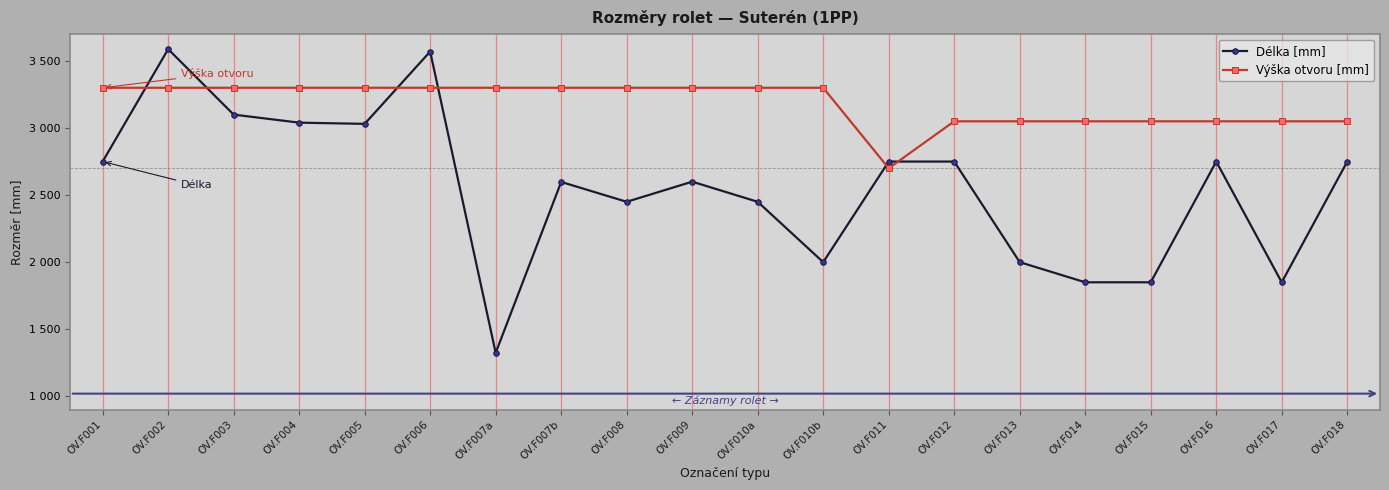

What are all the series names shown in the legend?

Délka [mm], Výška otvoru [mm]